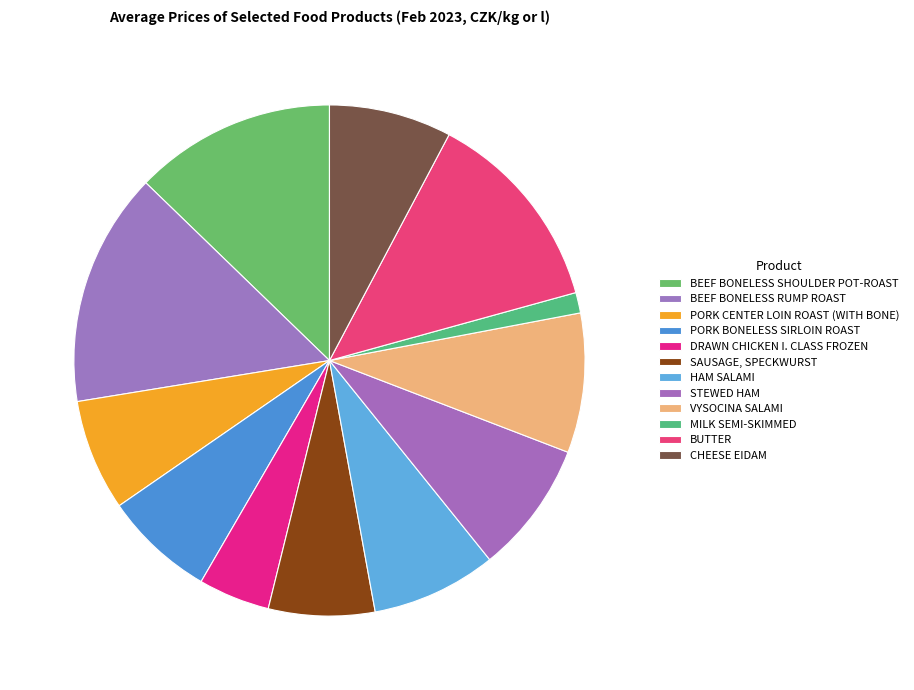

Count the number of slices in the pie.

12